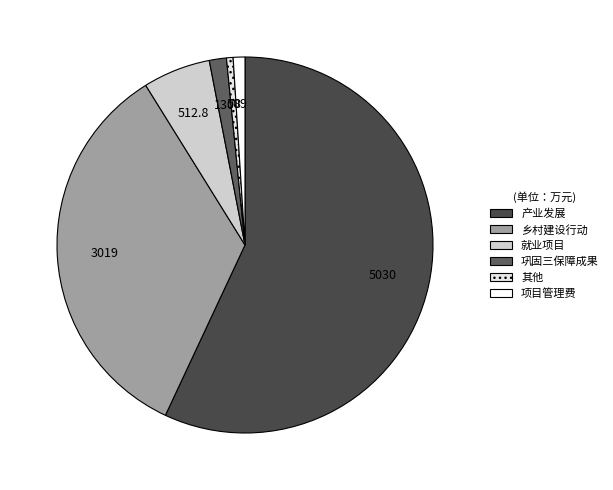

To the nearest percent, what percentage of the pie is 乡村建设行动?

34%